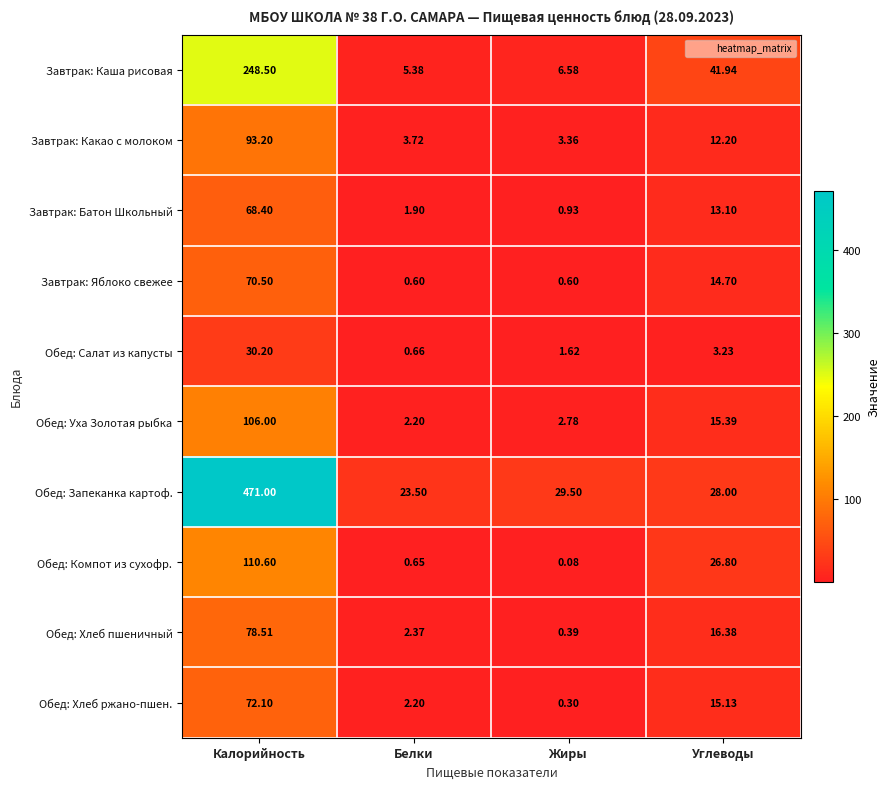

At which label does Завтрак: Какао с молоком first exceed 12?

Калорийность